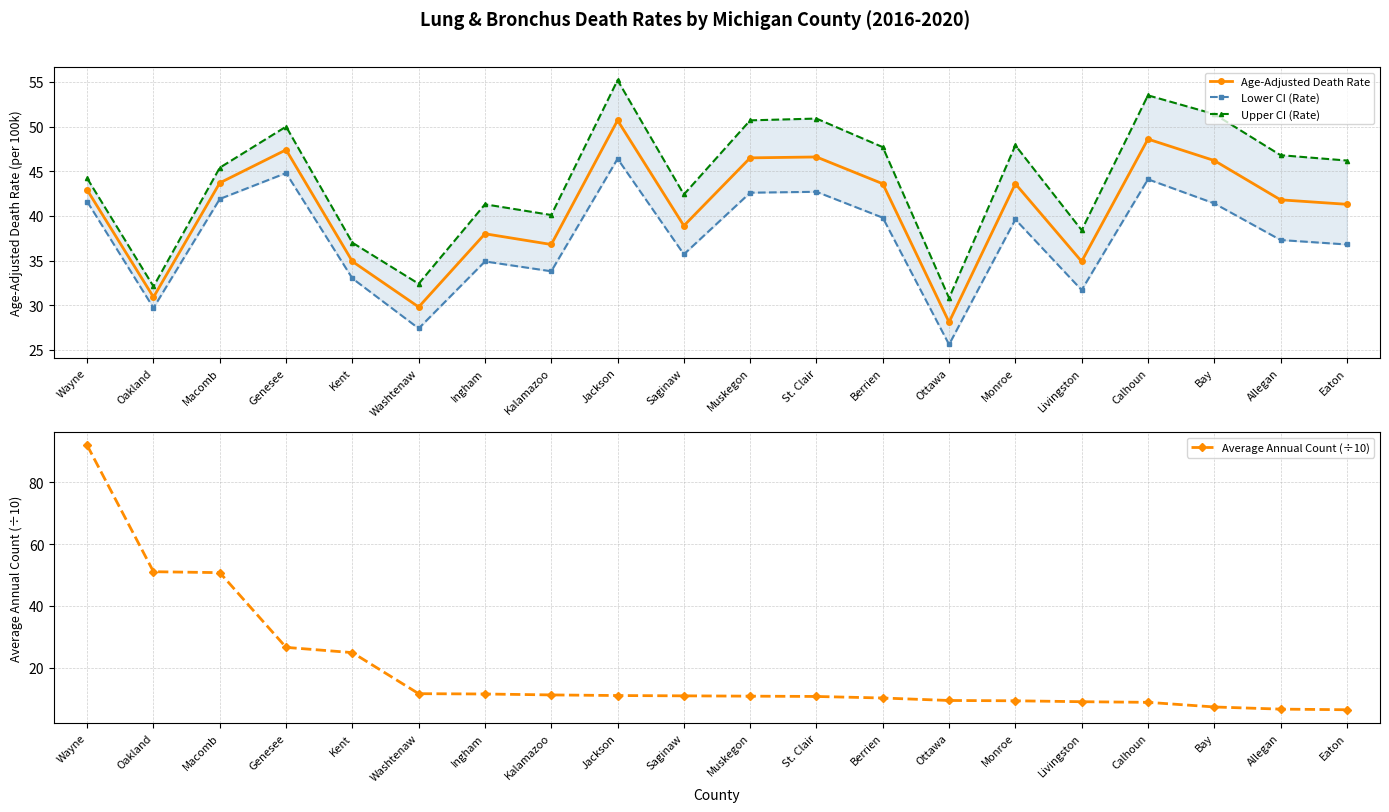

How many series are shown in this chart?

4